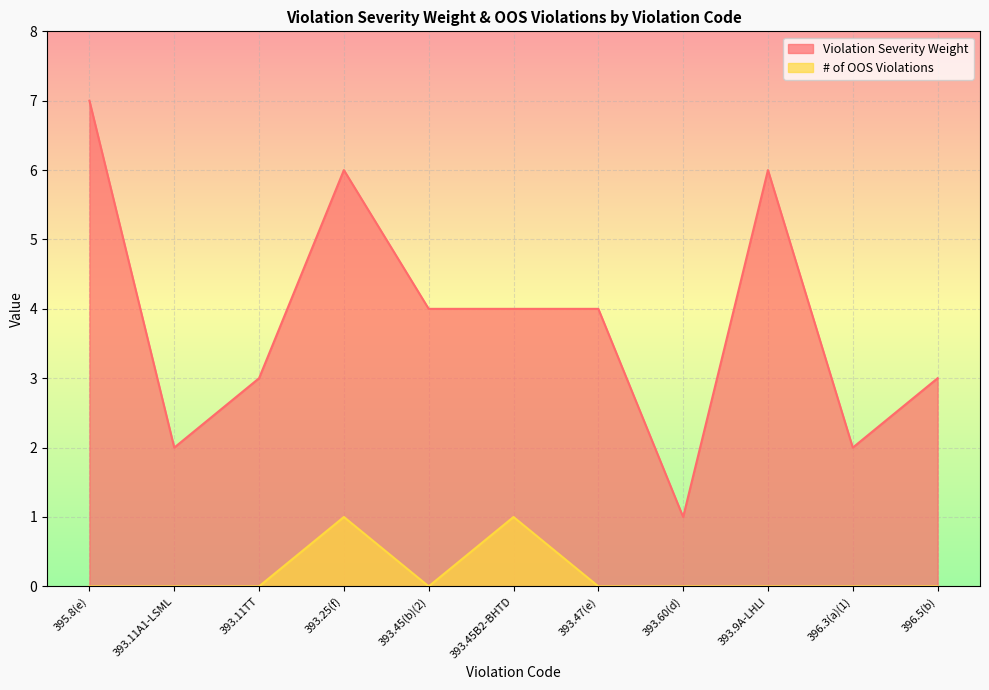

What is the label of the 4th point from the right?

393.60(d)